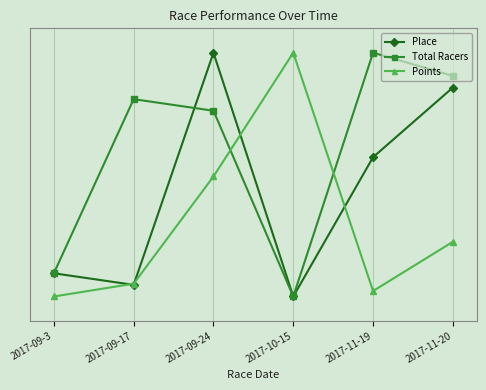

What are all the series names shown in the legend?

Place, Total Racers, Points